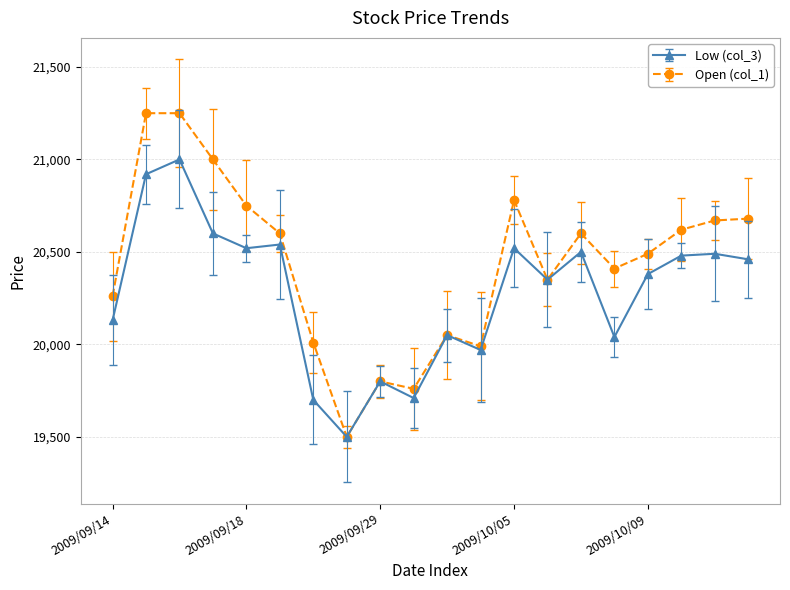

True or false: Low (col_3) has more than 0 points higher than both neighbors.

True